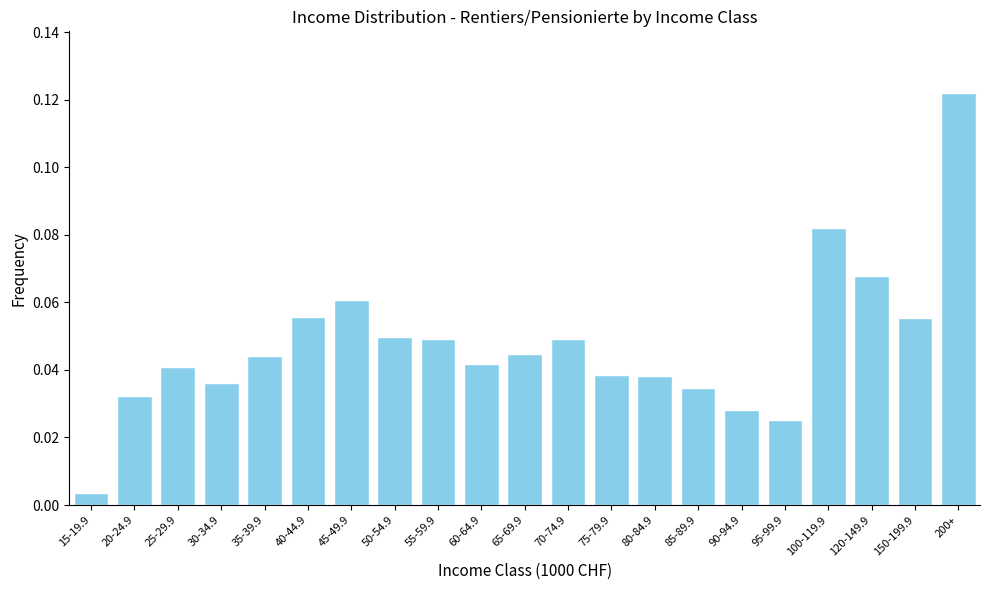

The chart shows a value of 0.1 at 35-39.9. True or false?

False